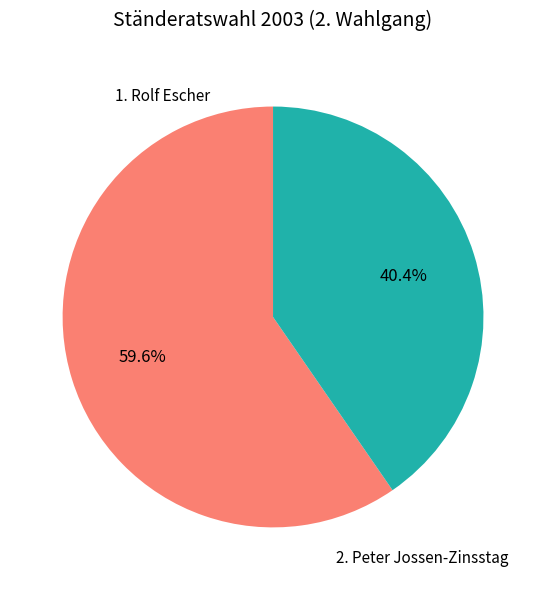

Is 2. Peter Jossen-Zinsstag the majority of the pie?

No